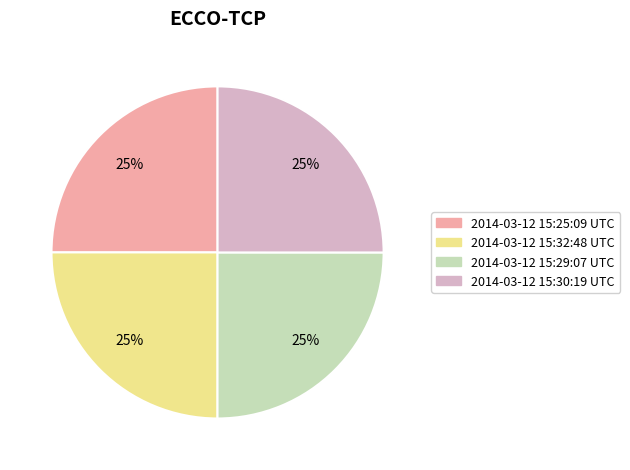

True or false: 2014-03-12 15:29:07 UTC accounts for 32% of the total.

False